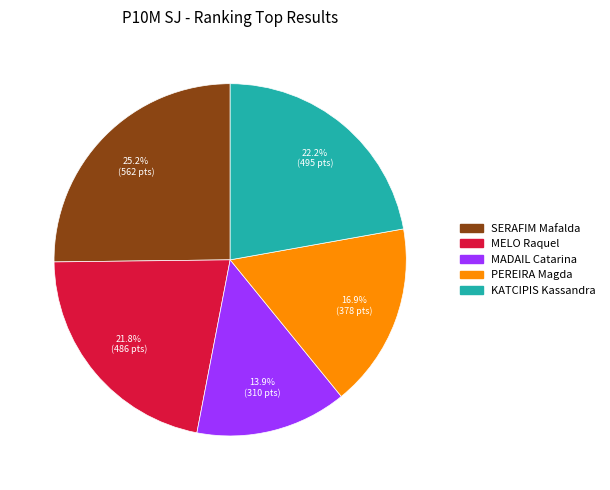

What is the smallest slice in the pie chart?

MADAIL Catarina